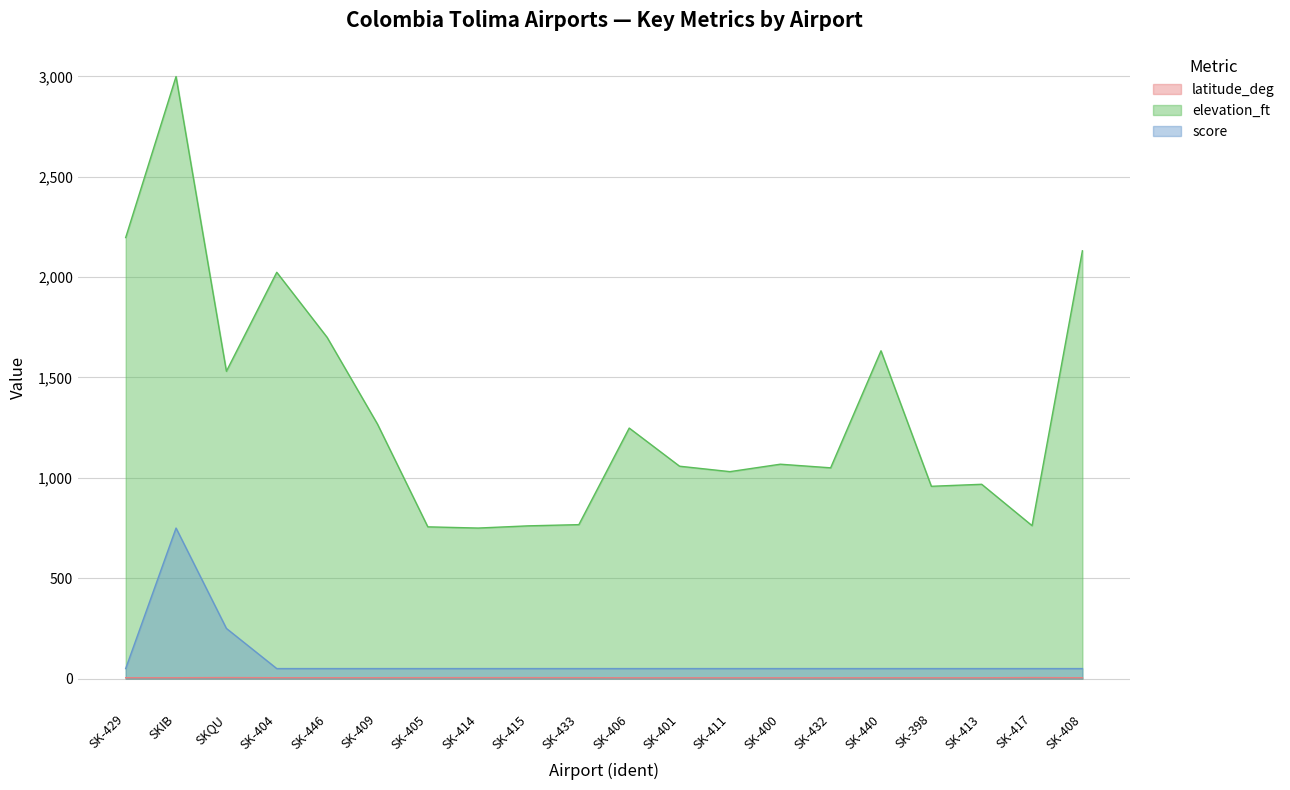

What is the label of the 10th point from the right?

SK-406